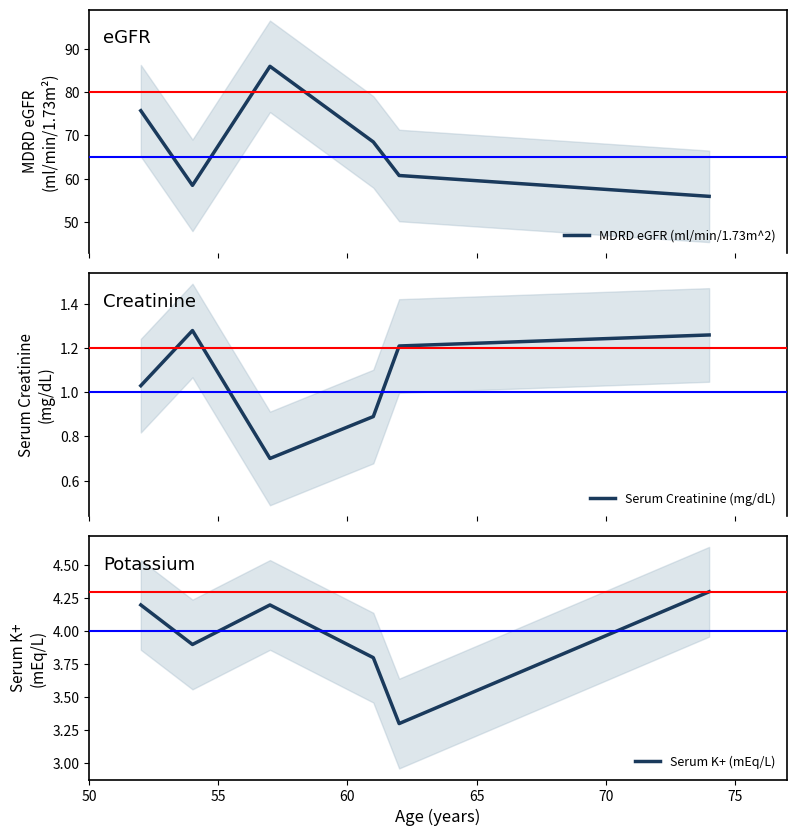

True or false: Serum Creatinine (mg/dL) and MDRD eGFR (ml/min/1.73m^2) intersect in this chart.

False